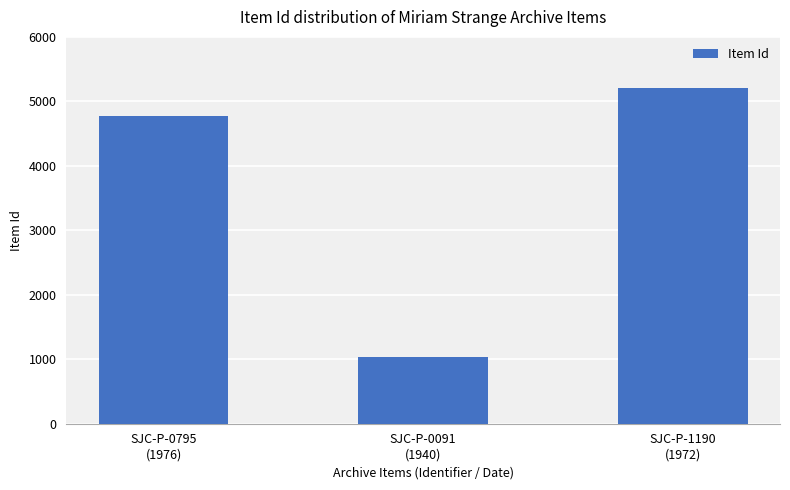

Is it true that the value at SJC-P-0091
(1940) is 1034?

True